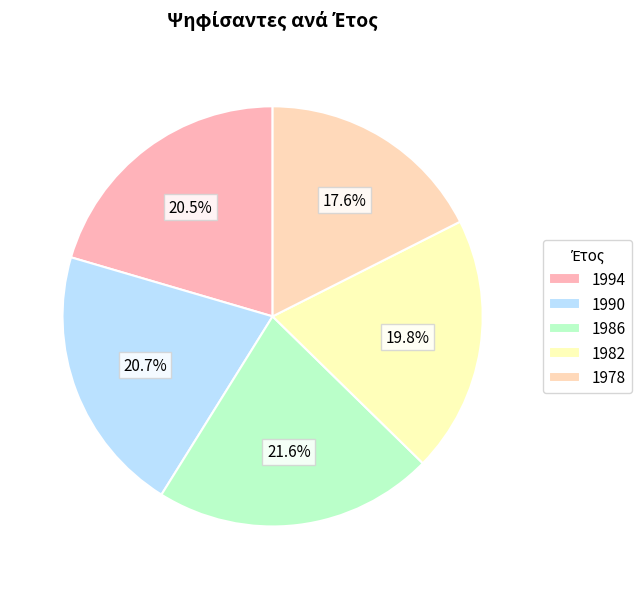

What is the largest slice in the pie chart?

1986